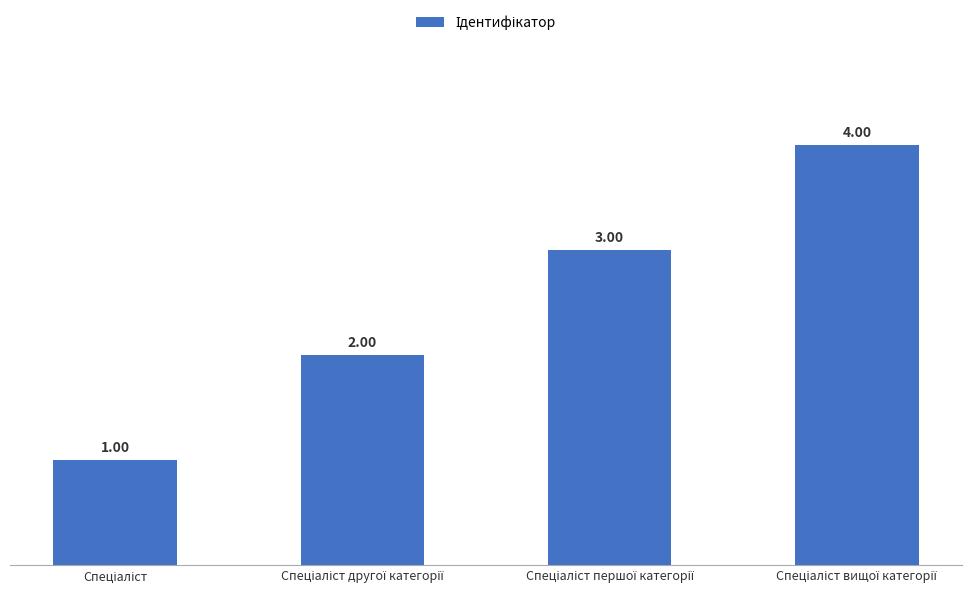

What is the minimum value shown in the chart?

1